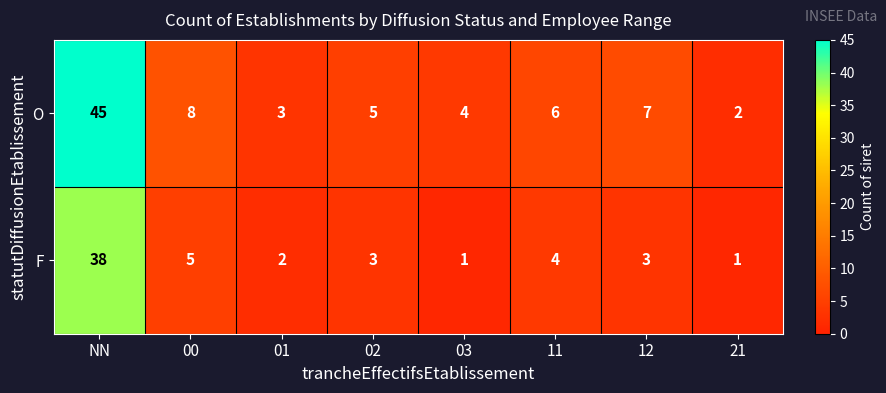

Which category has the highest value across all series?

NN